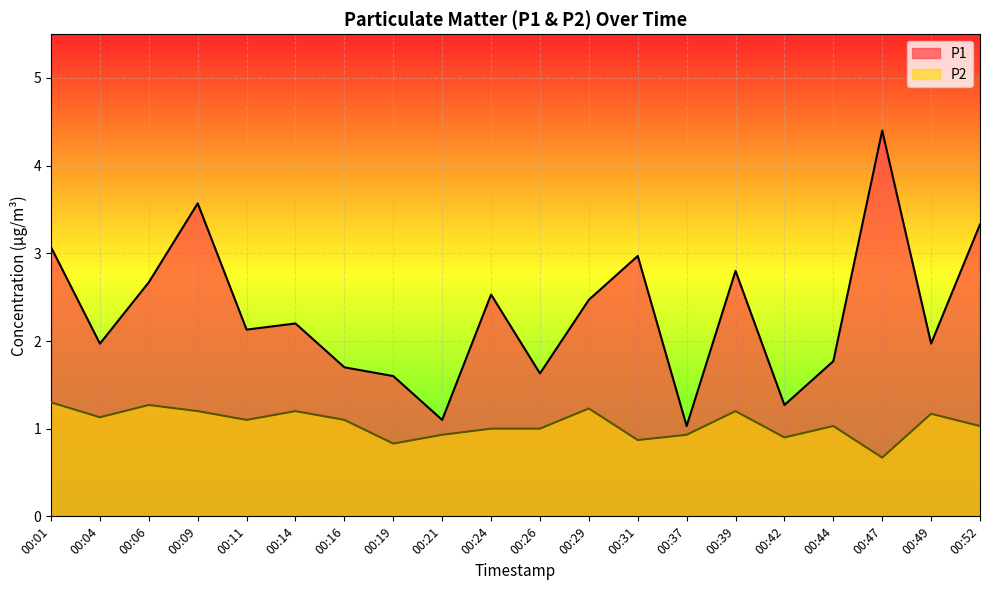

Is it true that P2 equals 1.0 at 00:24?

True